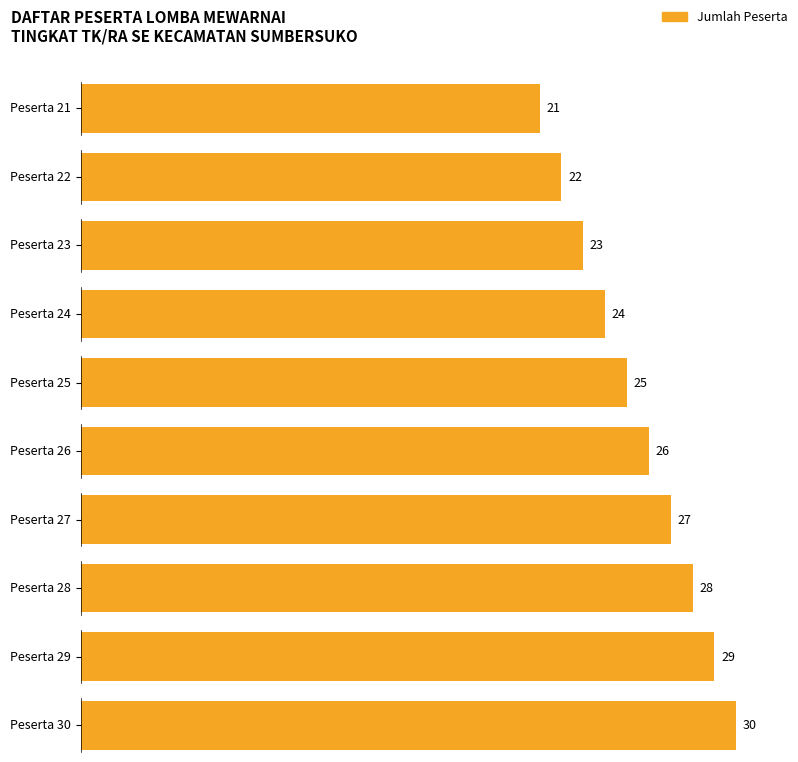

The value at 24 is 40. True or false?

False